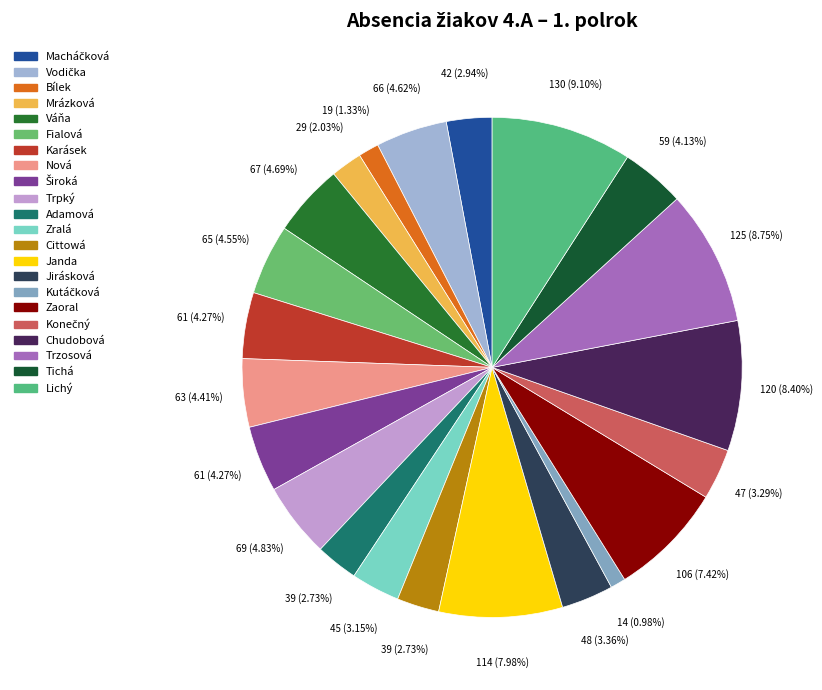

Do Fialová and Janda together represent more than half of the pie?

No